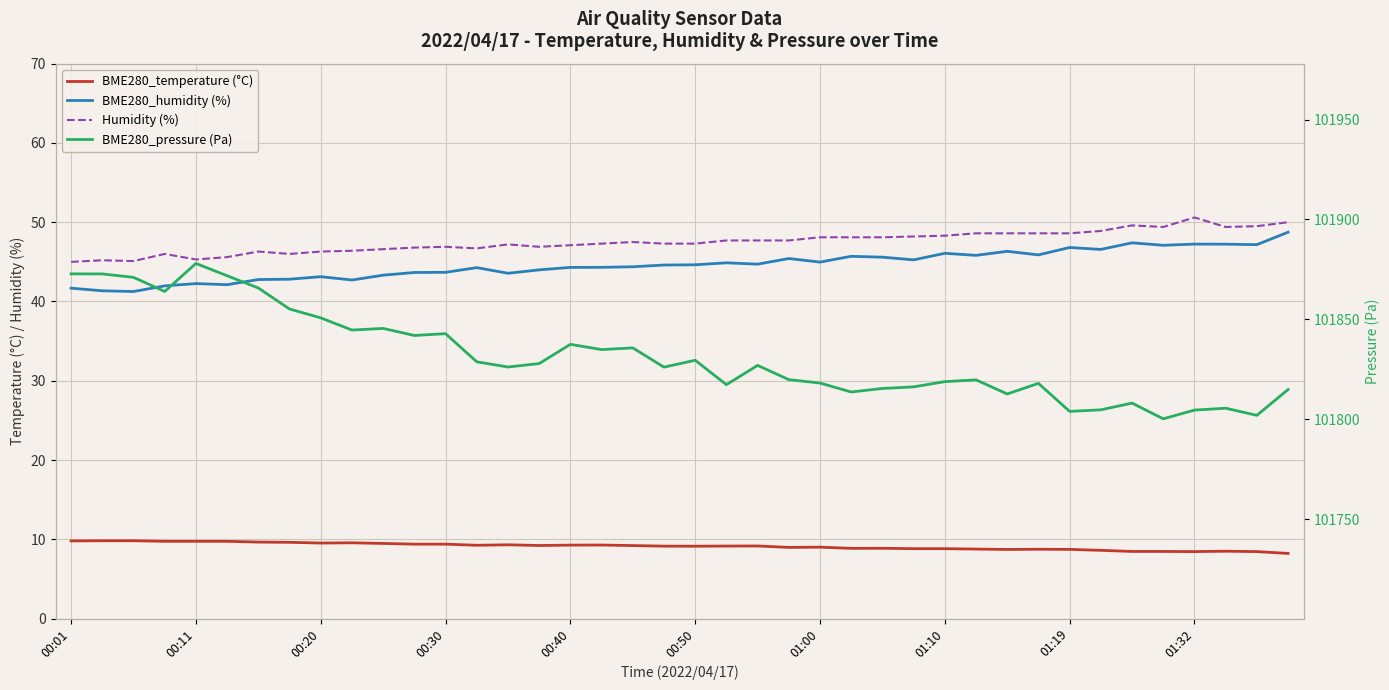

At how many categories does at least one series exceed 53712?

40